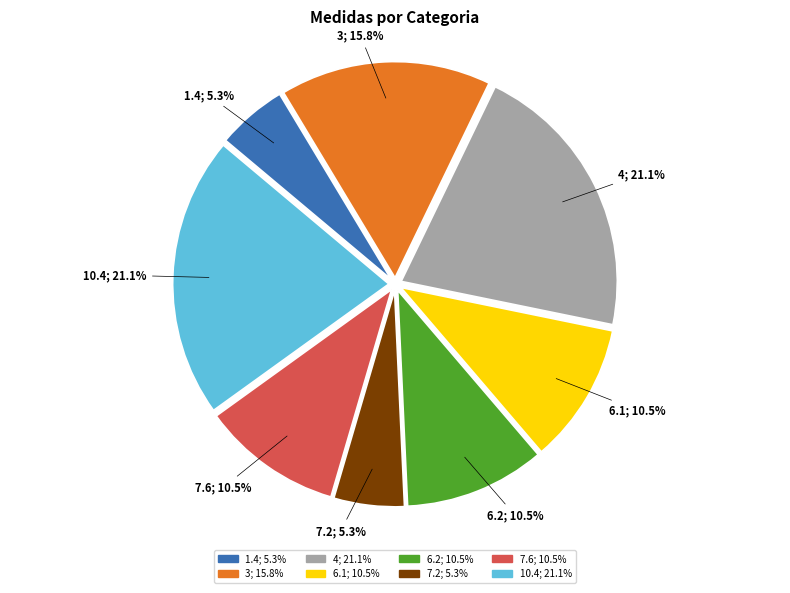

Between 3 and 4, which is larger?

4